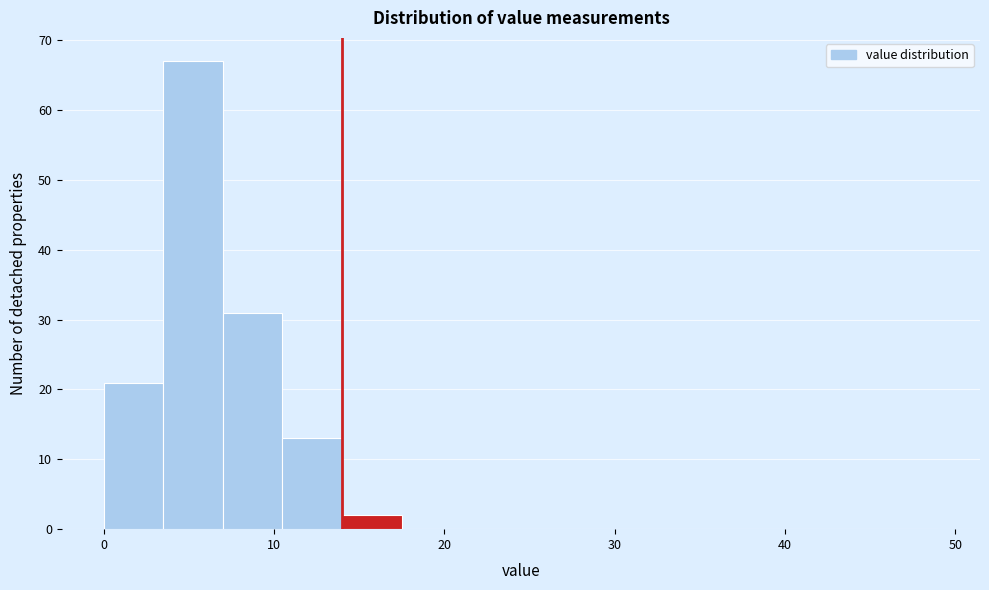

Around what value on the x-axis is the tallest bar? Give the approximate position of its centre, as read against the axis.

5